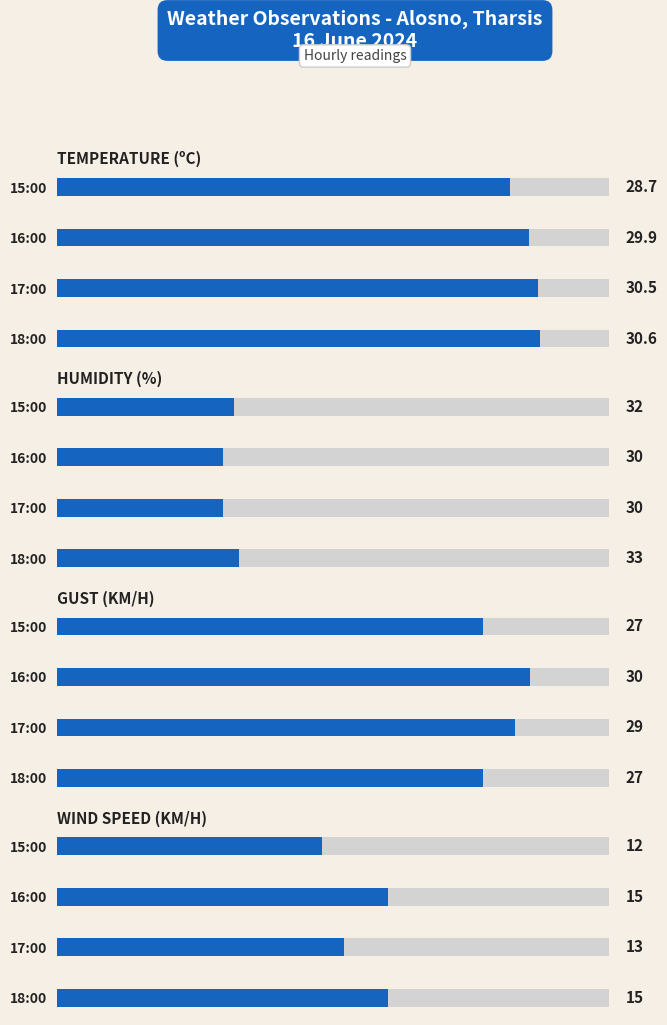

What is the spread (max minus min) of values at 15:00?

20.0